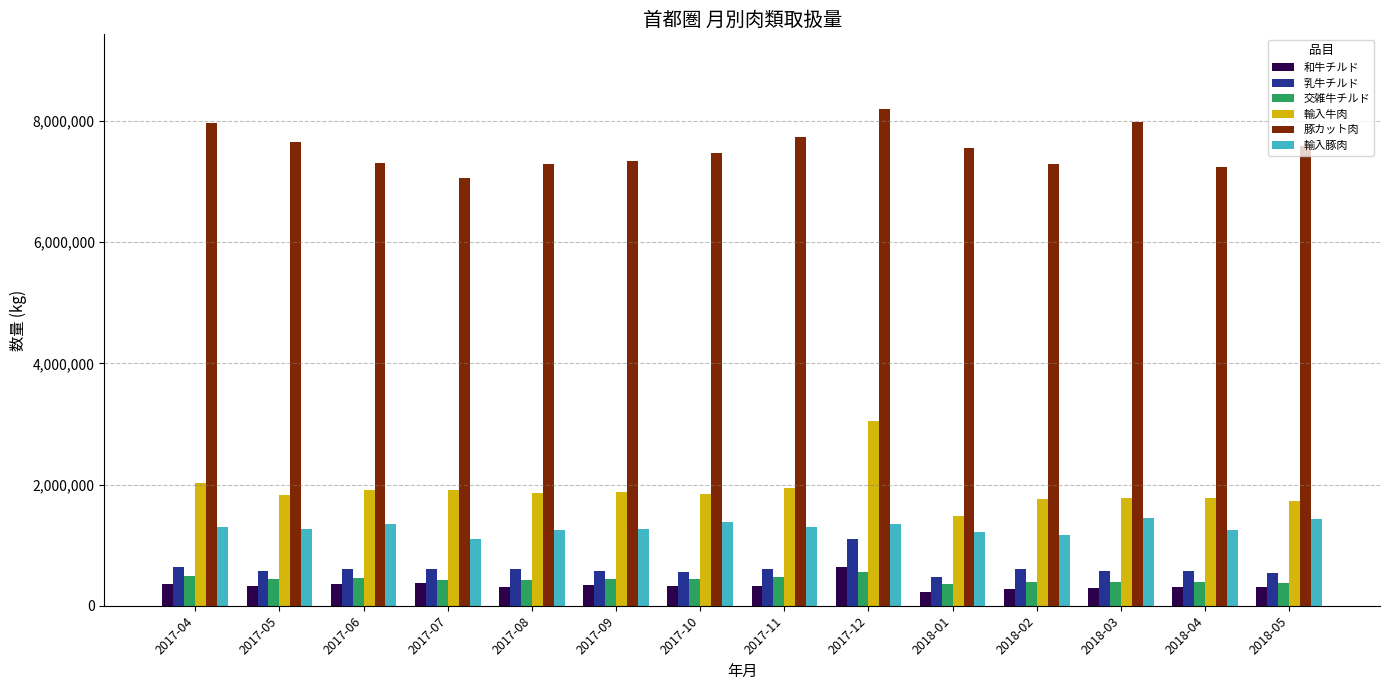

How many bars are there in each group?

6